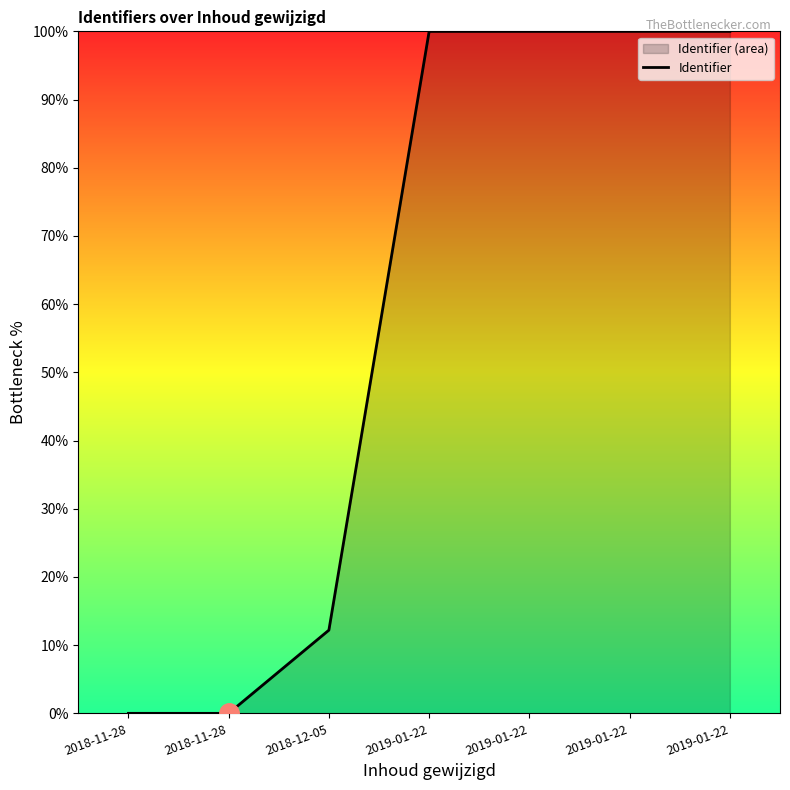

What is the sum of the values at 2019-01-22 and 2019-01-22?

200.0